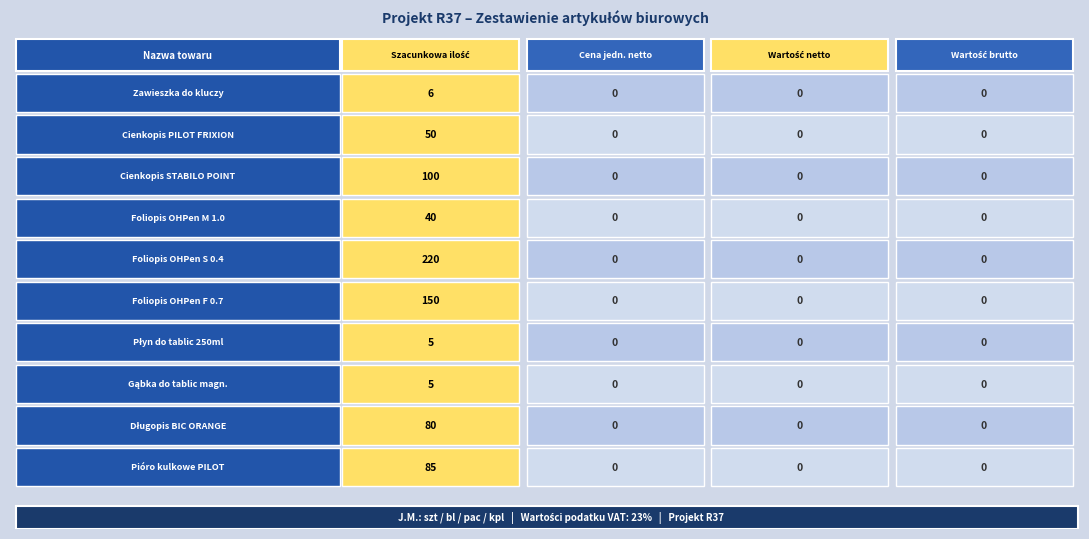

What is the sum of all Foliopis OHPen F 0.7 STABILO values?

150